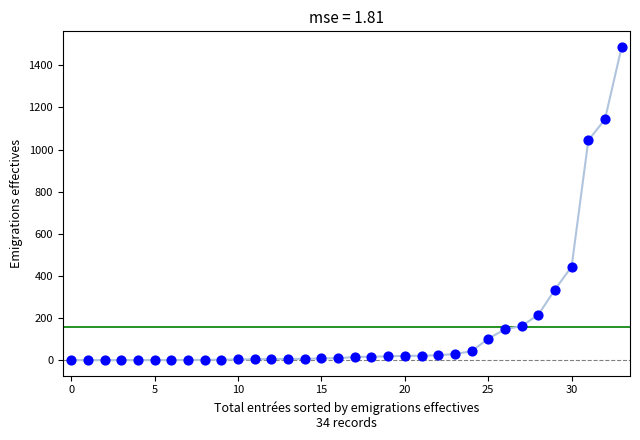

What is the range of Y values (max minus min)?

1487